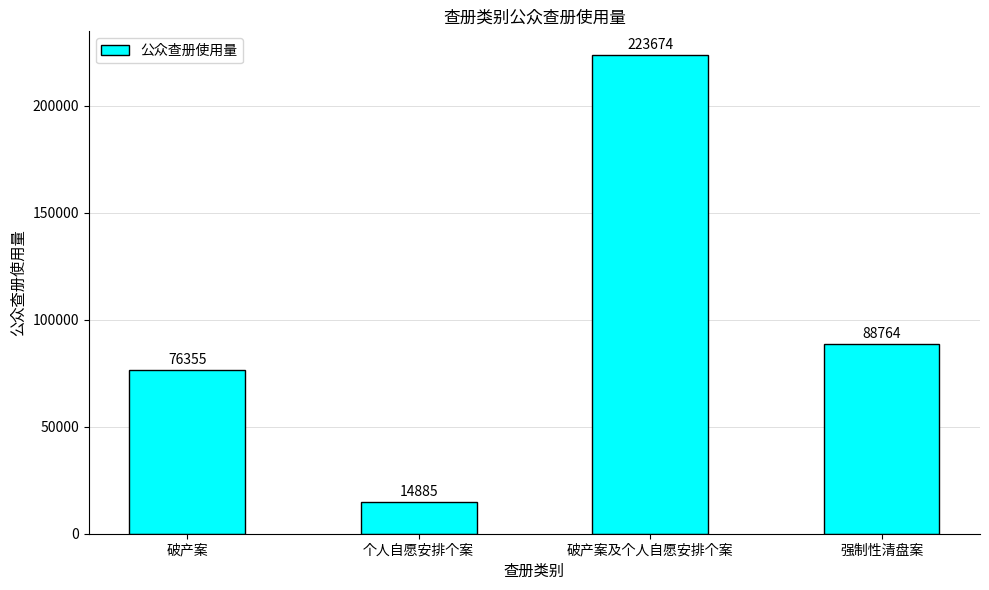

Which category has the lowest value across all series?

个人自愿安排个案